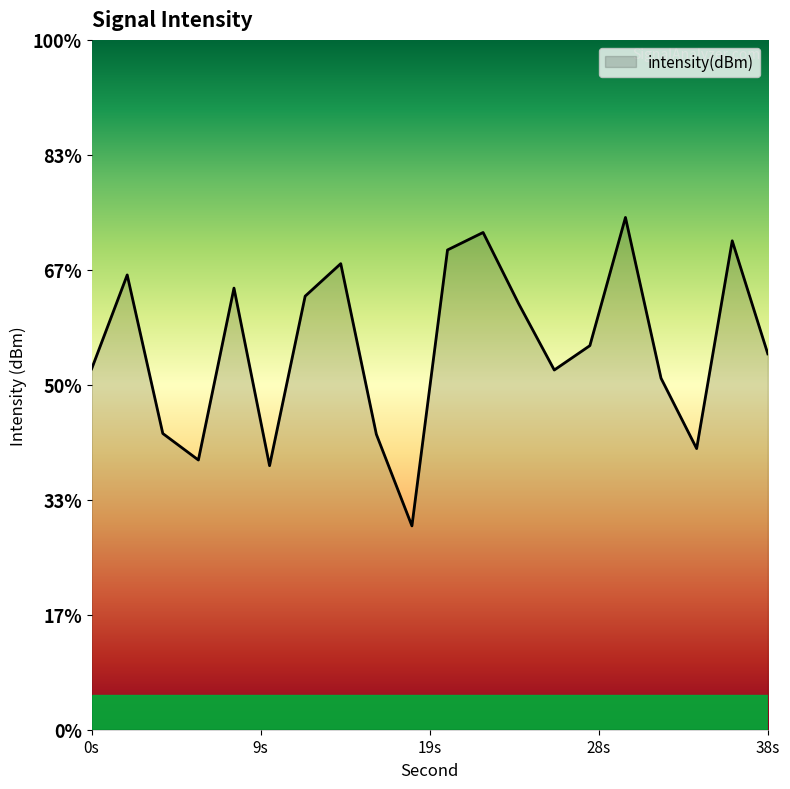

Reading right to left, list all the values displayed in this chart.

-128.7	-123.7	-132.8	-129.7	-122.7	-128.3	-129.4	-126.5	-123.4	-124.1	-136.1	-132.2	-124.7	-126.1	-133.5	-125.8	-133.3	-132.1	-125.2	-129.3